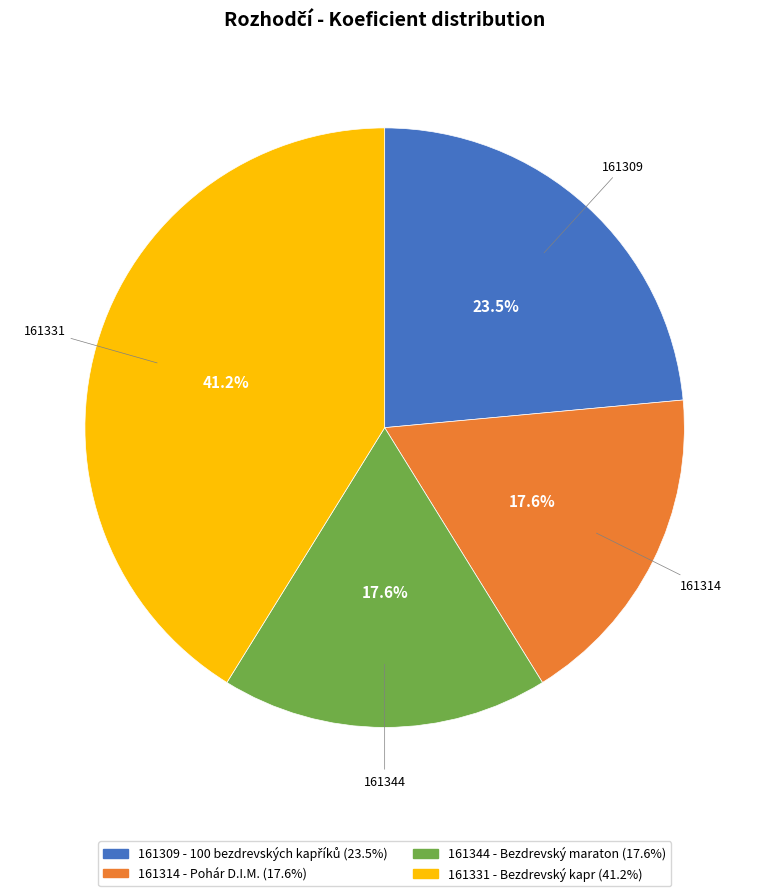

Which category has the biggest portion of the pie?

161331